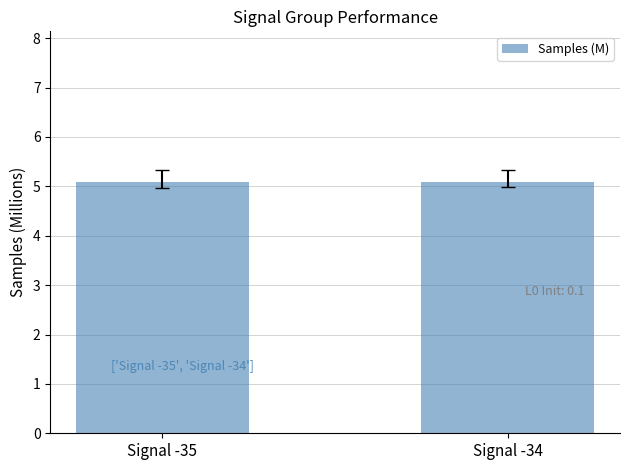

Is it true that the value at Signal -35 is 1.1?

False